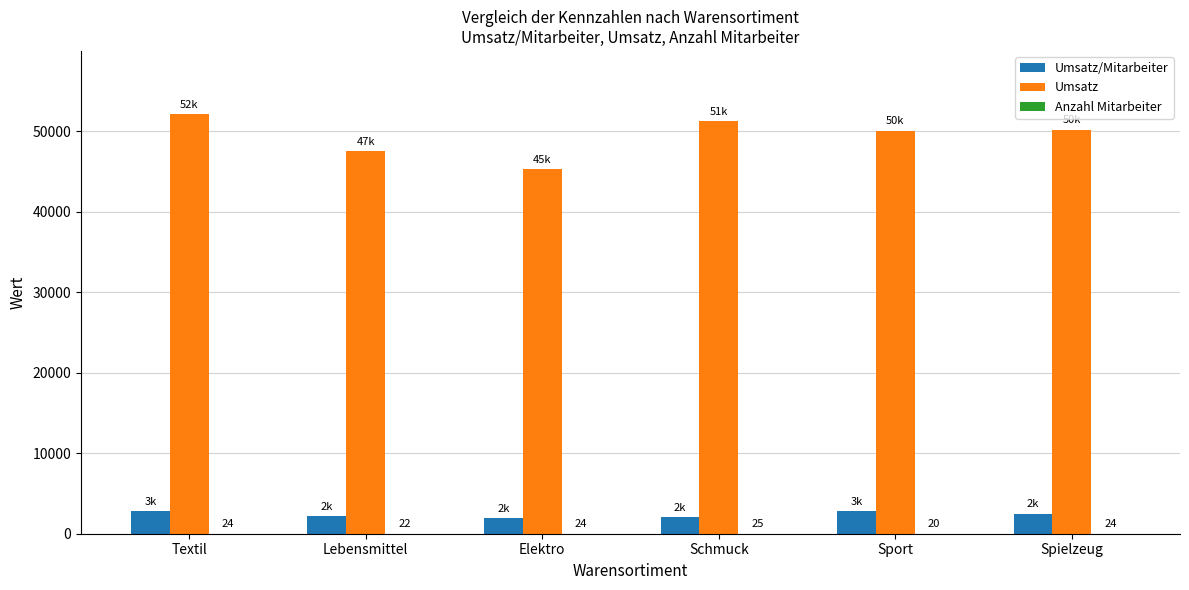

Is it true that Umsatz/Mitarbeiter equals 996.1 at Textil?

False